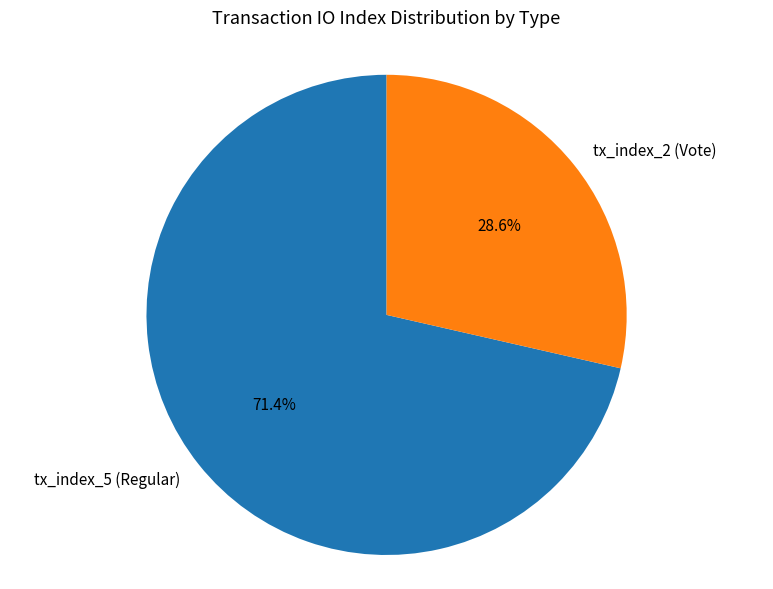

What is the largest slice in the pie chart?

tx_index_5 (Regular)